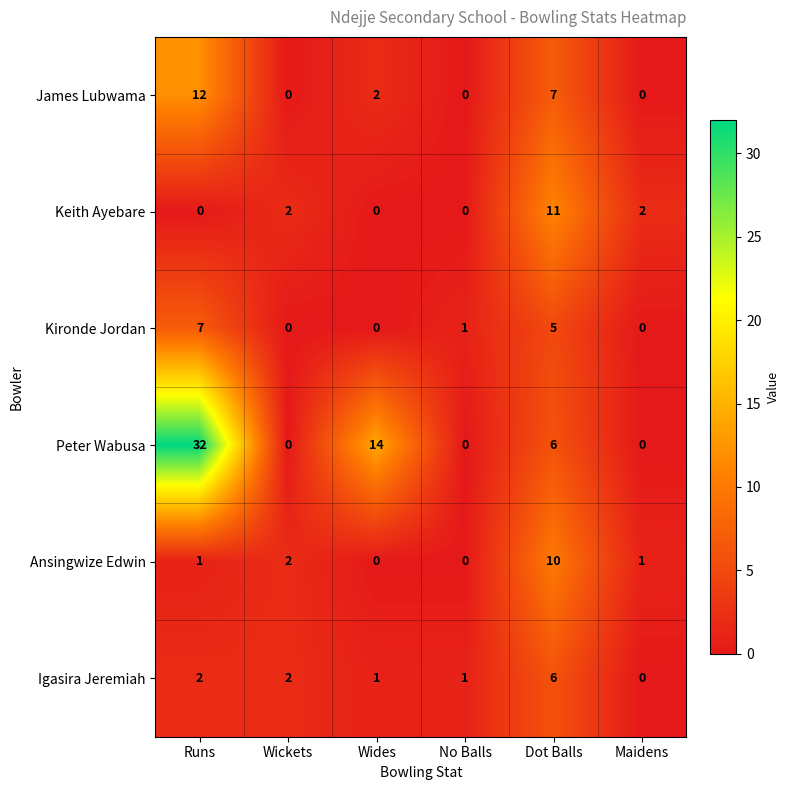

Is it true that Igasira Jeremiah equals 3 at Dot Balls?

False